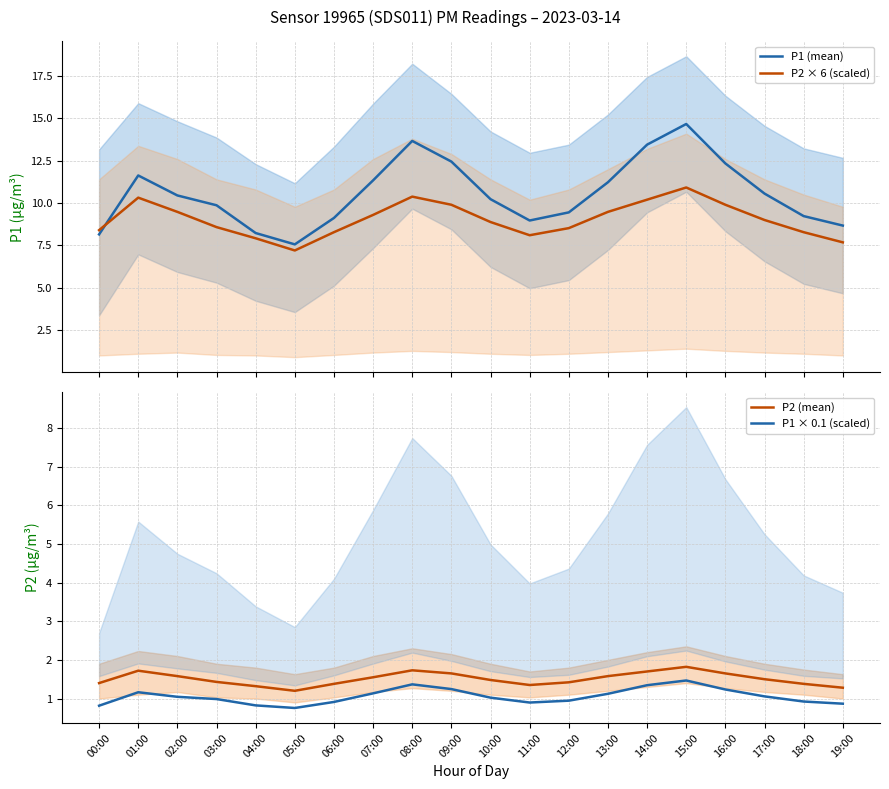

Reading left to right, what are all the values shown in this chart?

P1 (mean): 00:00=8.2	01:00=11.6	02:00=10.4	03:00=9.9	04:00=8.2	05:00=7.6	06:00=9.1	07:00=11.3	08:00=13.7	09:00=12.4	10:00=10.2	11:00=9.0	12:00=9.4	13:00=11.2	14:00=13.4	15:00=14.7	16:00=12.3	17:00=10.6	18:00=9.2	19:00=8.7
P2 × 6 (scaled): 00:00=8.4	01:00=10.3	02:00=9.5	03:00=8.6	04:00=7.9	05:00=7.2	06:00=8.3	07:00=9.3	08:00=10.4	09:00=9.9	10:00=8.9	11:00=8.1	12:00=8.5	13:00=9.5	14:00=10.2	15:00=10.9	16:00=9.9	17:00=9.0	18:00=8.3	19:00=7.7
P2 (mean): 00:00=1.4	01:00=1.7	02:00=1.6	03:00=1.4	04:00=1.3	05:00=1.2	06:00=1.4	07:00=1.6	08:00=1.7	09:00=1.6	10:00=1.5	11:00=1.4	12:00=1.4	13:00=1.6	14:00=1.7	15:00=1.8	16:00=1.6	17:00=1.5	18:00=1.4	19:00=1.3
P1 × 0.1 (scaled): 00:00=0.8	01:00=1.2	02:00=1.0	03:00=1.0	04:00=0.8	05:00=0.8	06:00=0.9	07:00=1.1	08:00=1.4	09:00=1.2	10:00=1.0	11:00=0.9	12:00=0.9	13:00=1.1	14:00=1.3	15:00=1.5	16:00=1.2	17:00=1.1	18:00=0.9	19:00=0.9